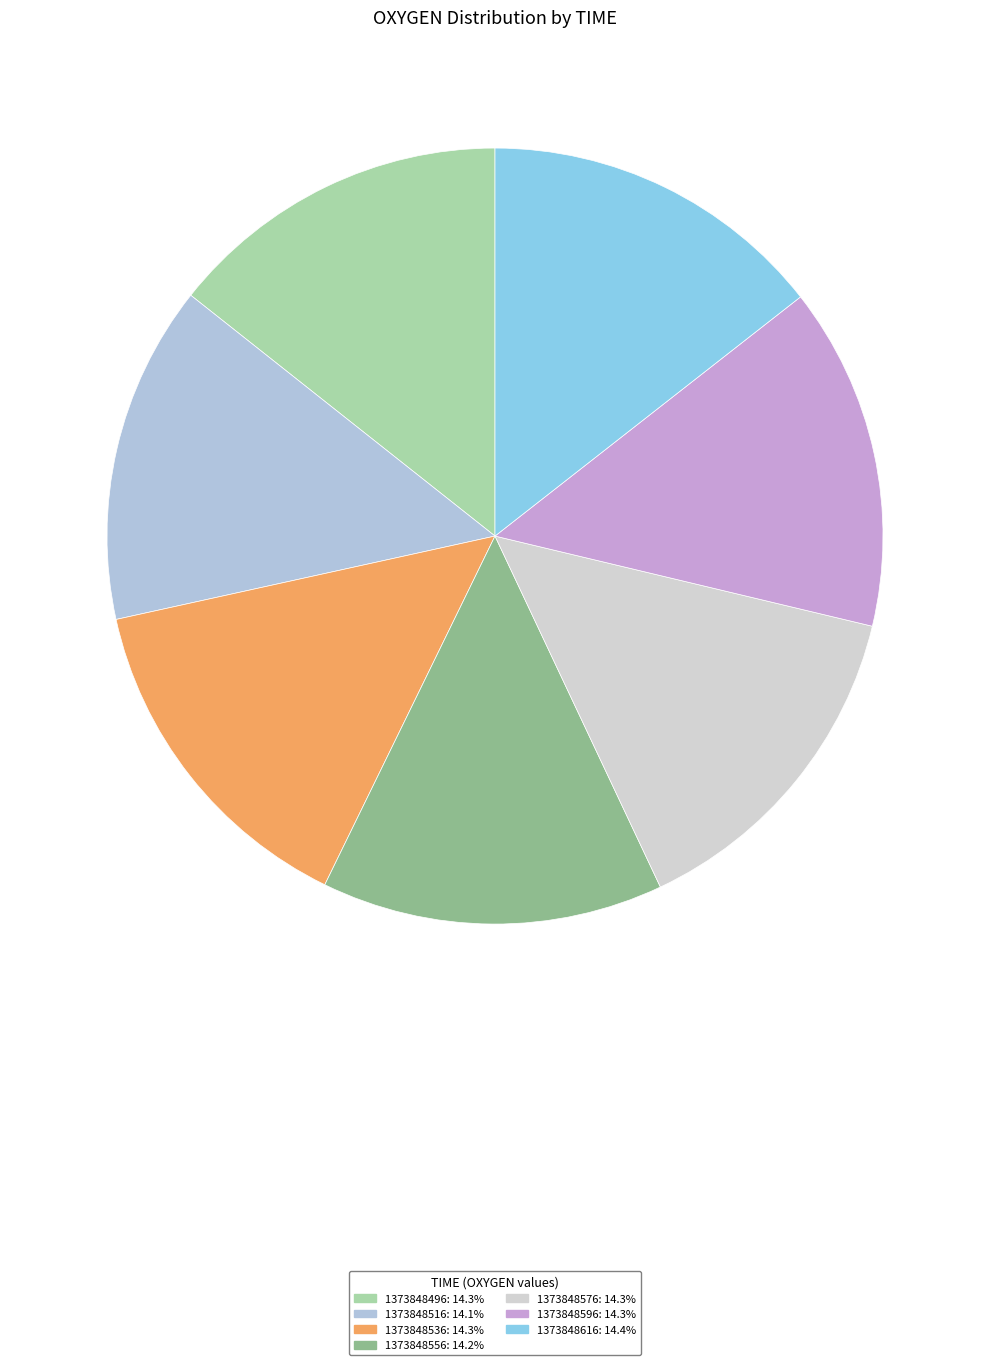

Which has a higher value, 1373848556 or 1373848516?

1373848556